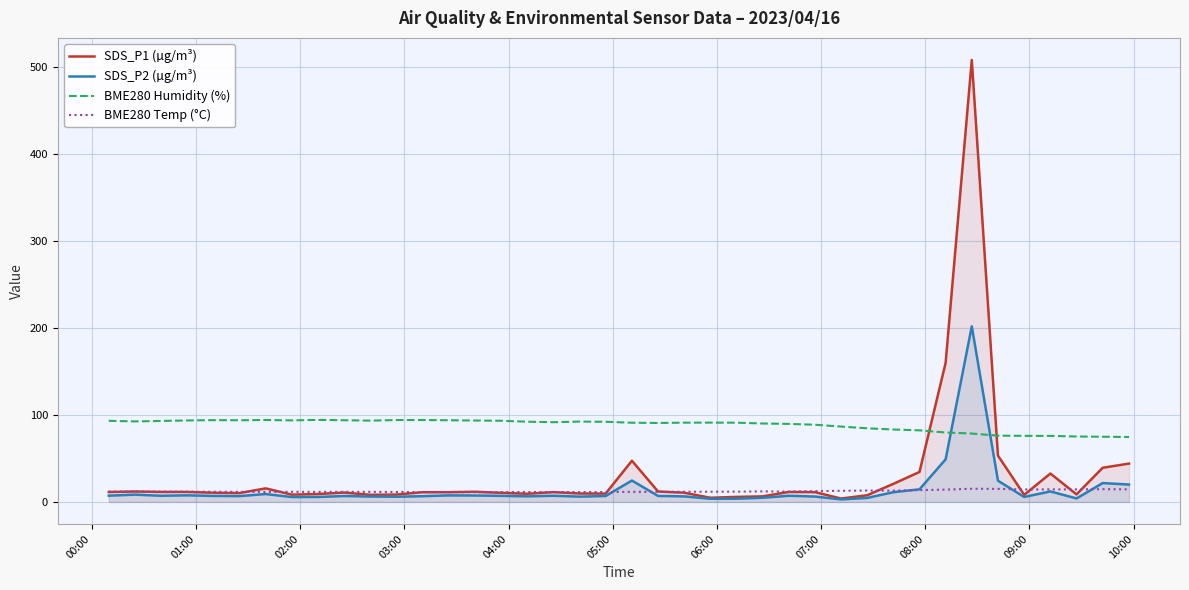

Which series has the largest total across all categories?

BME280 Humidity (%)